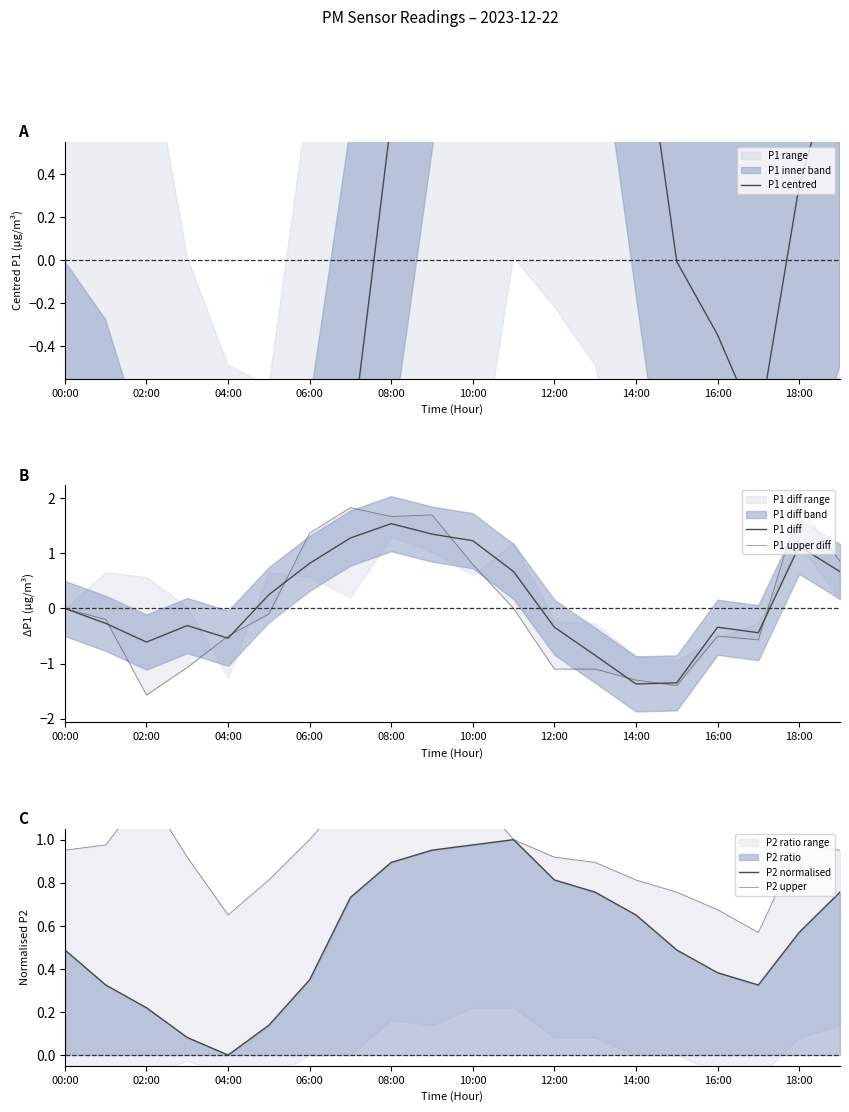

Reading left to right, transcribe all the data shown in this chart.

P1 centred: -1.5	-1.8	-2.4	-2.7	-3.2	-3.0	-2.2	-0.9	0.7	2.0	3.2	3.9	3.6	2.7	1.3	-0.0	-0.3	-0.8	0.3	1.0
P1 diff: 0.0	-0.3	-0.6	-0.3	-0.5	0.2	0.8	1.3	1.5	1.4	1.2	0.7	-0.3	-0.9	-1.4	-1.3	-0.3	-0.4	1.1	0.7
P1 upper diff: 0.0	-0.2	-1.6	-1.1	-0.5	-0.1	1.4	1.8	1.7	1.7	0.8	0.0	-1.1	-1.1	-1.3	-1.4	-0.5	-0.6	1.8	0.9
P2 normalised: 0.5	0.3	0.2	0.1	0.0	0.1	0.3	0.7	0.9	1.0	1.0	1.0	0.8	0.8	0.7	0.5	0.4	0.3	0.6	0.8
P2 upper: 1.0	1.0	1.2	0.9	0.7	0.8	1.0	1.2	1.2	1.2	1.2	1.0	0.9	0.9	0.8	0.8	0.7	0.6	1.0	1.0